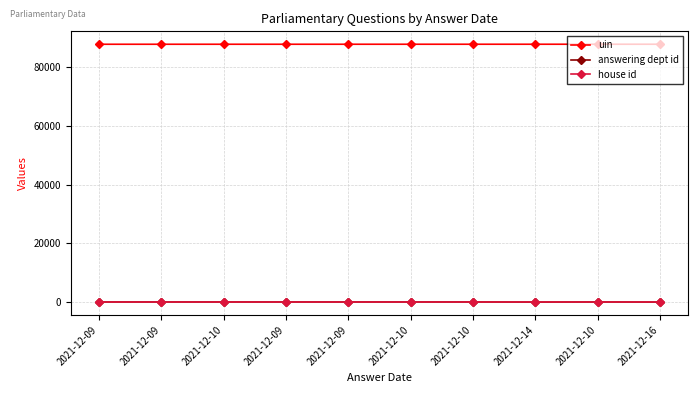

The value of house id at 2021-12-09 is 1. True or false?

True